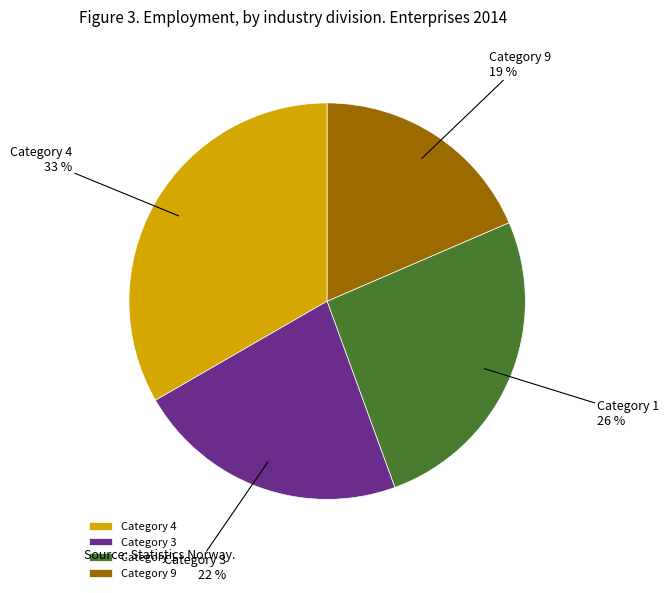

Rank the categories by value from lowest to highest.

Category 9, Category 3, Category 1, Category 4